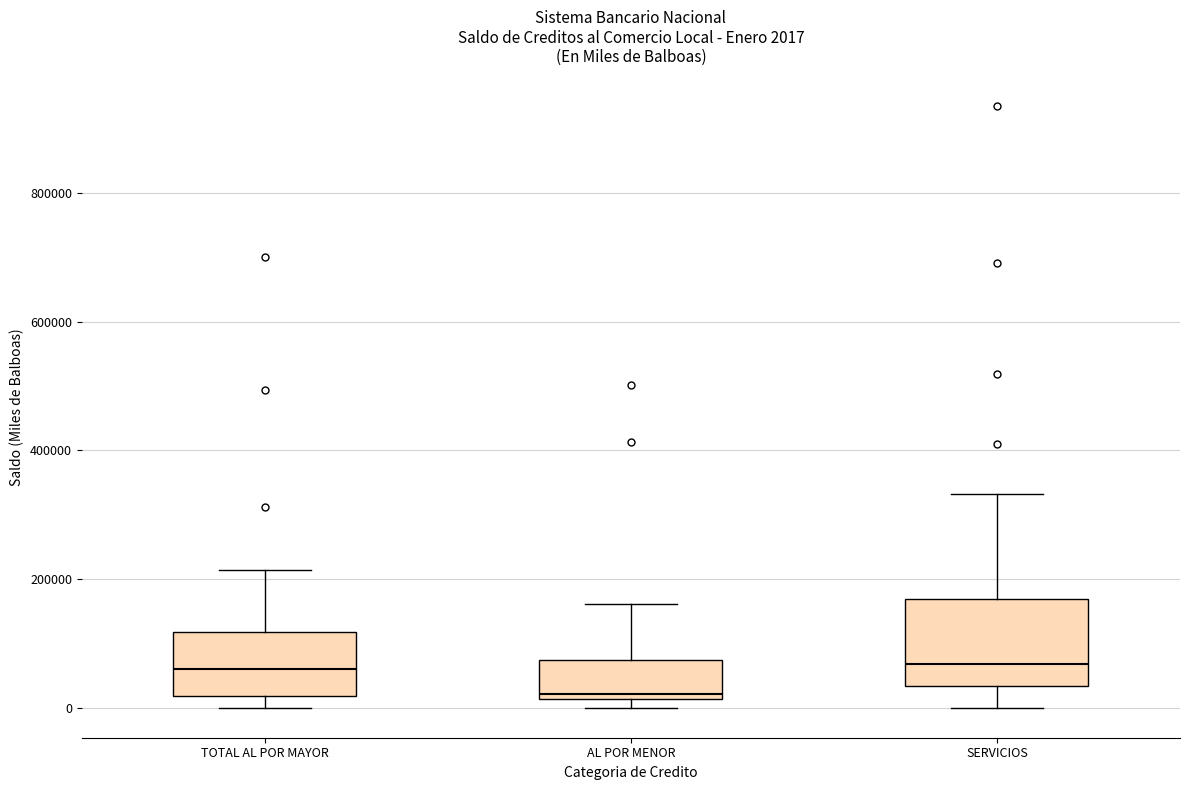

Which box is the tallest, from its lower edge to its upper edge?

SERVICIOS